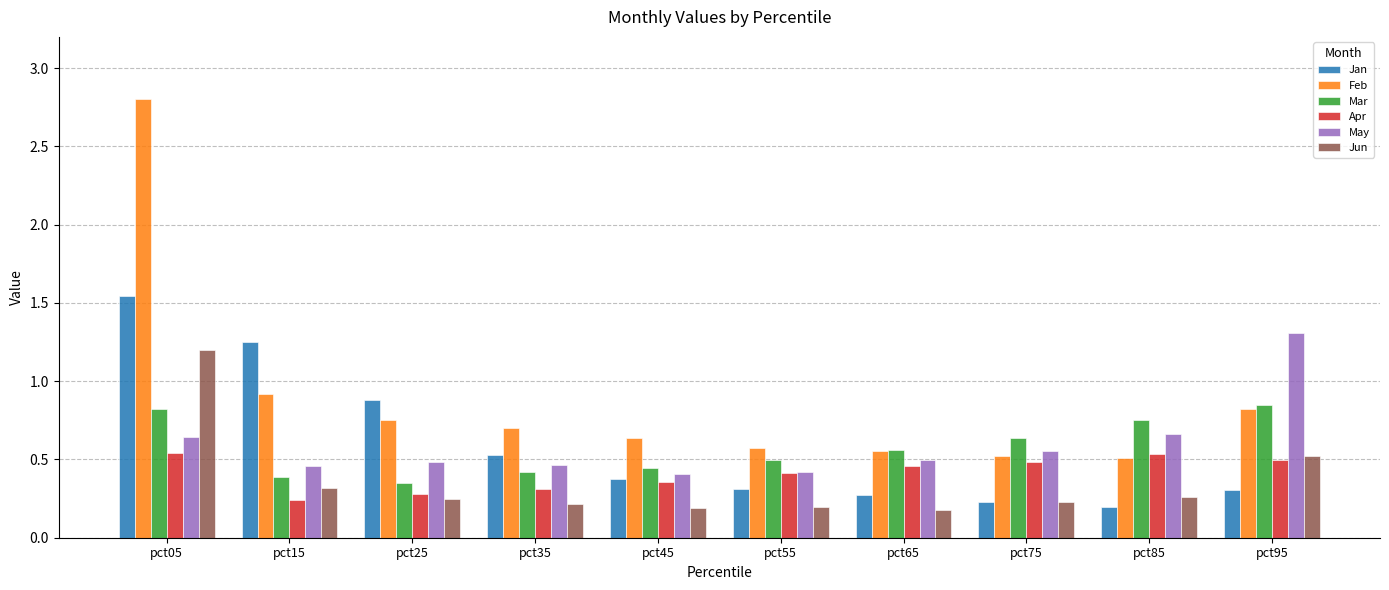

List the series in order of their peak value, highest first.

Feb, Jan, May, Jun, Mar, Apr